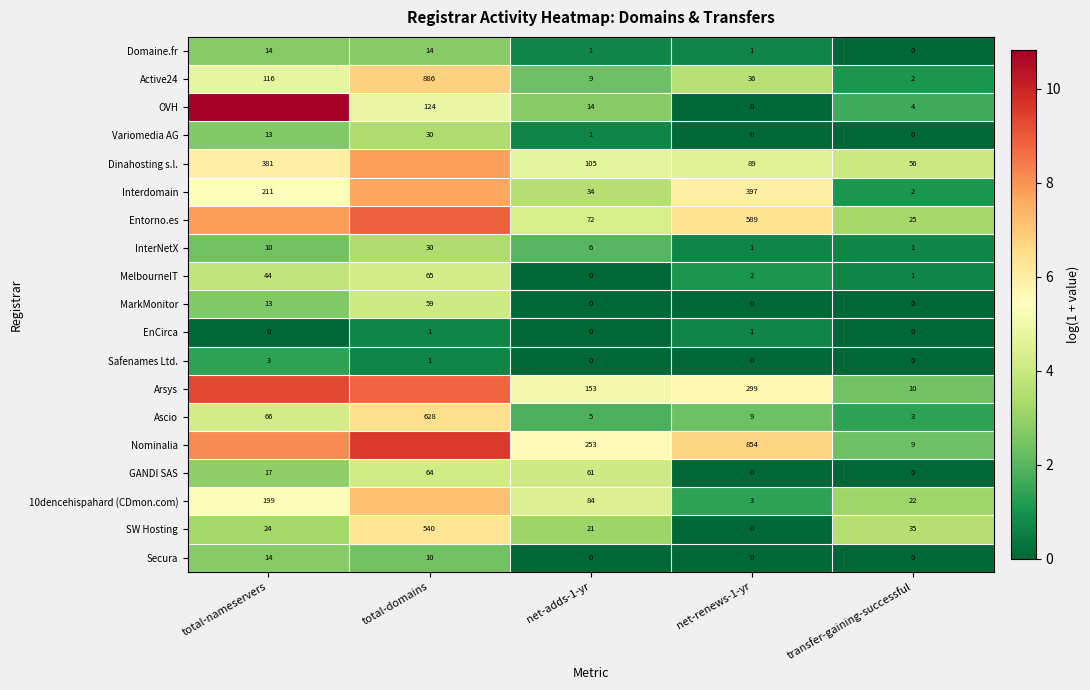

Is the value of Domaine.fr at total-domains greater than the value of GANDI SAS at total-domains?

No